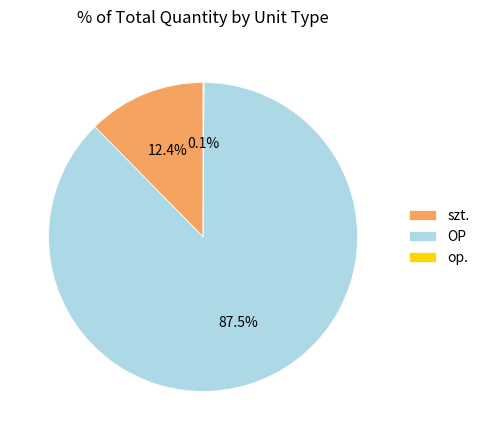

Which slice is the largest?

OP